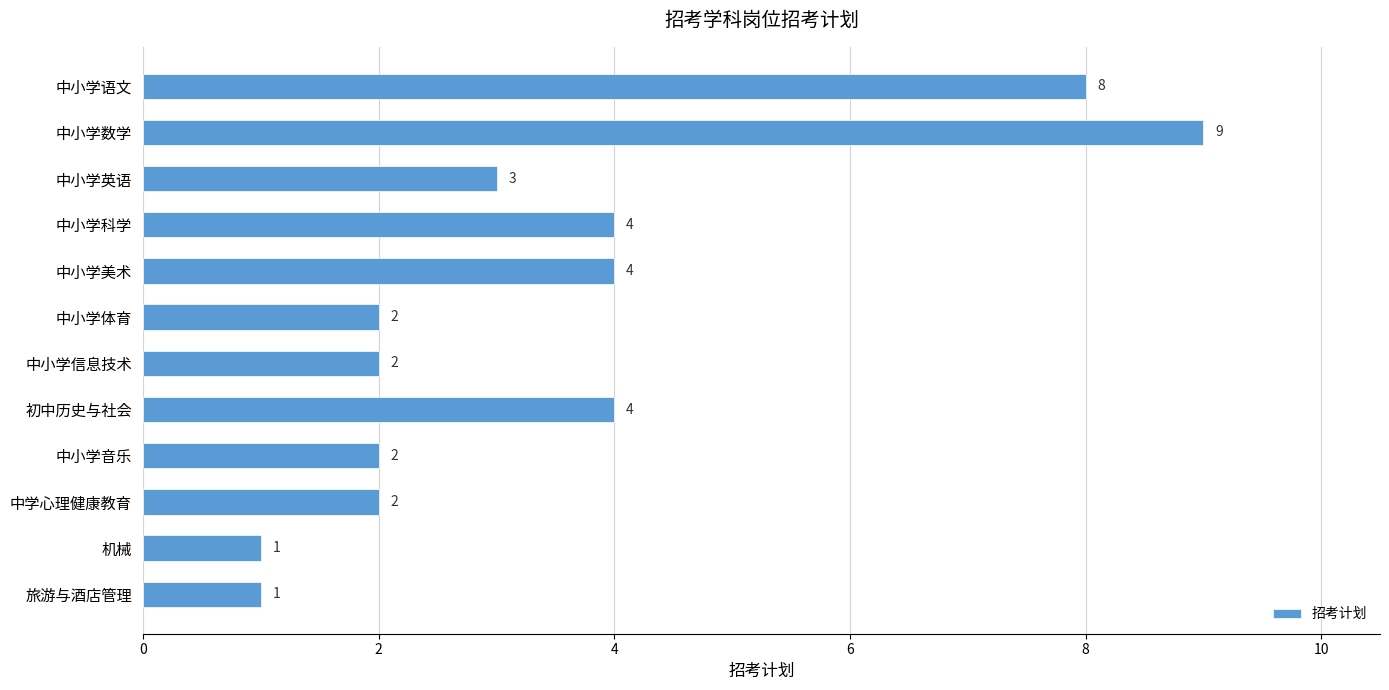

Which category has the highest value across all series?

中小学数学